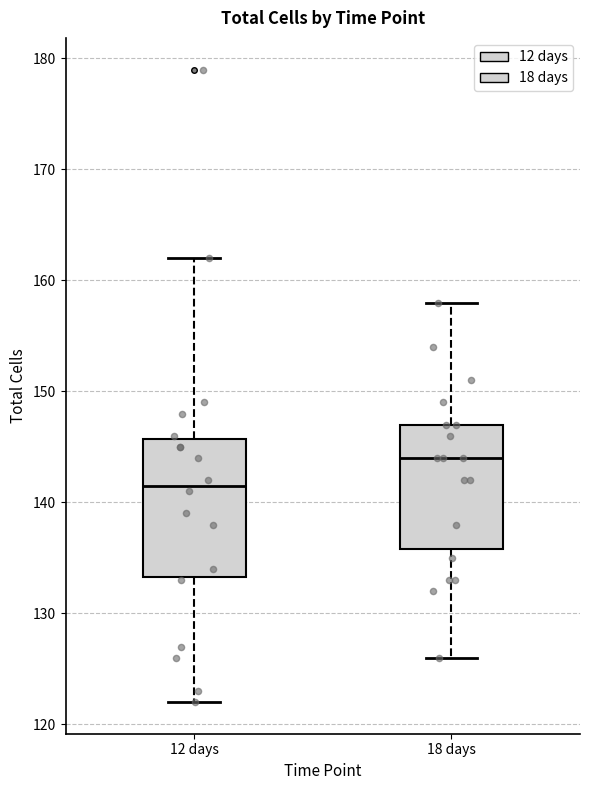

Reading left to right, read every box against the y-axis: the position of its median line, the range the box covers, and the ends of its whiskers. The values are not printed on the chart, so give them approximately, as read against the axis.

12 days: median 142, box 133 to 146, whiskers 122 to 162
18 days: median 144, box 136 to 147, whiskers 126 to 158